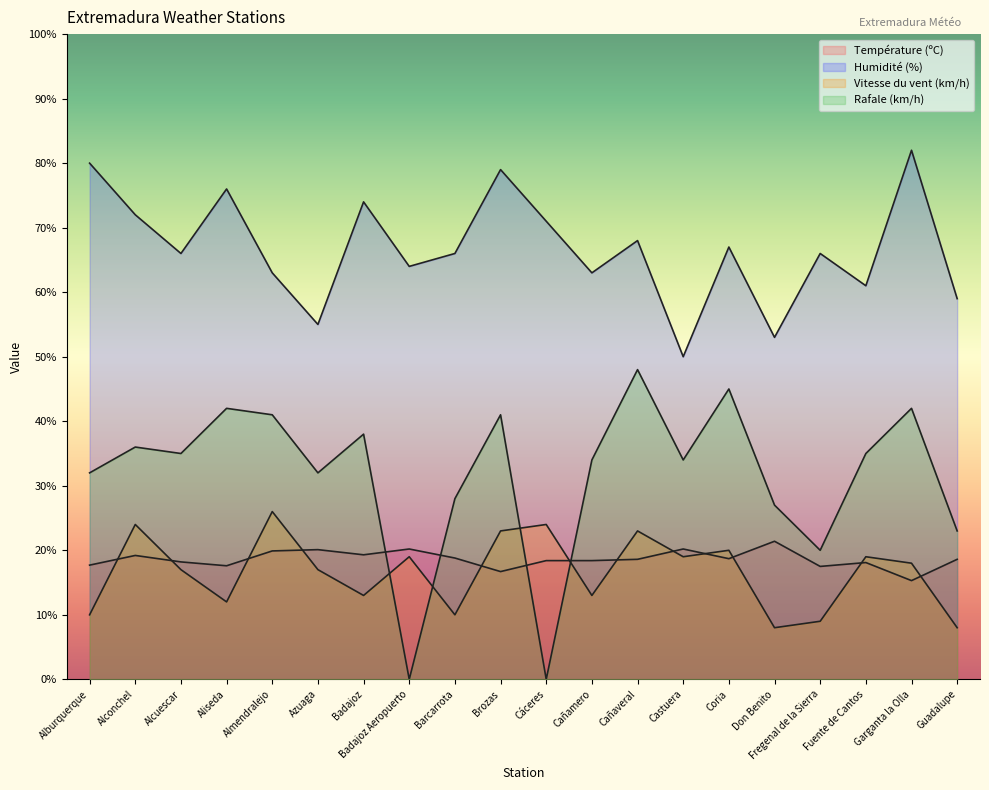

True or false: Rafale (km/h) and Humidité (%) cross at least once.

False